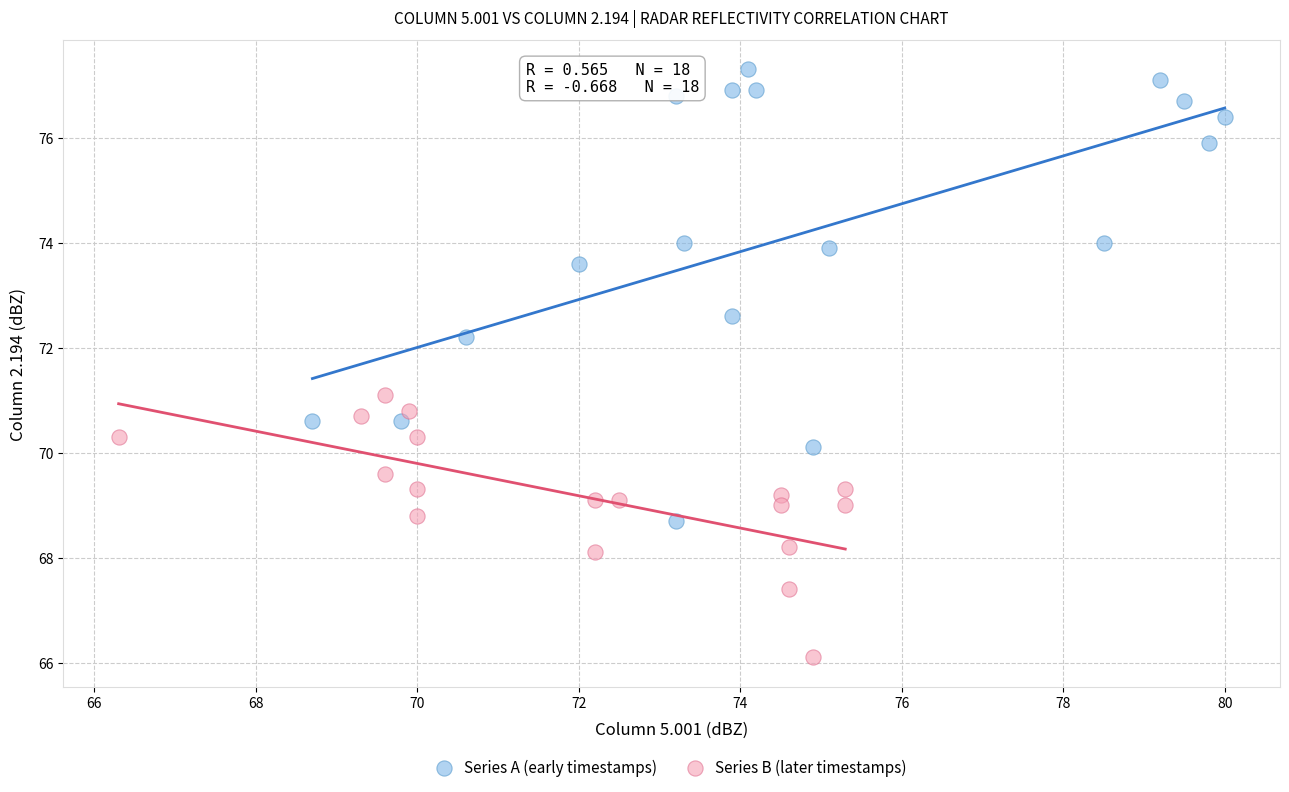

Which series contains the lowest Y value?

Series B (later timestamps)